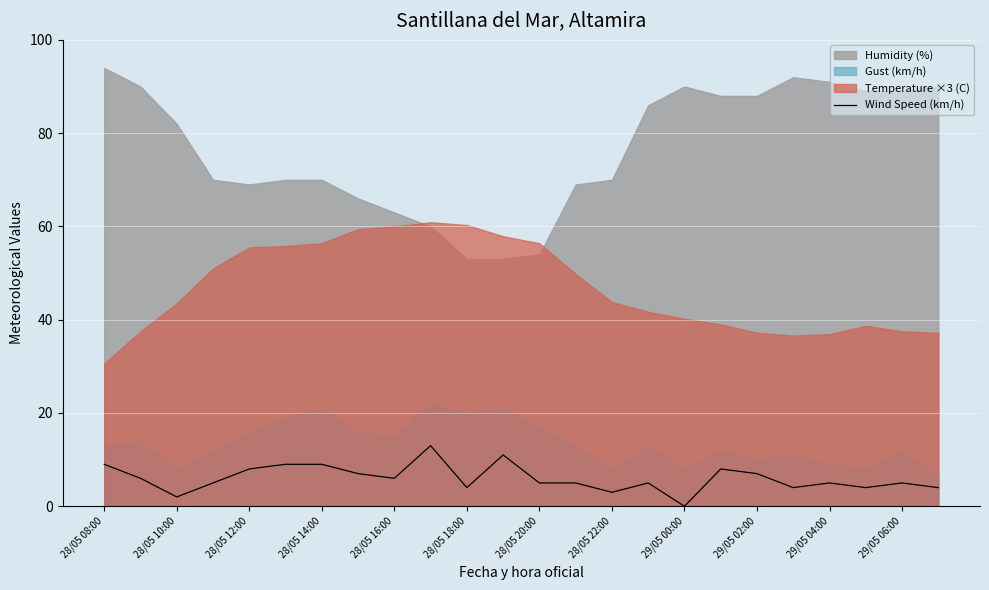

The value of Wind Speed (km/h) at 29/05 02:00 is 3. True or false?

False